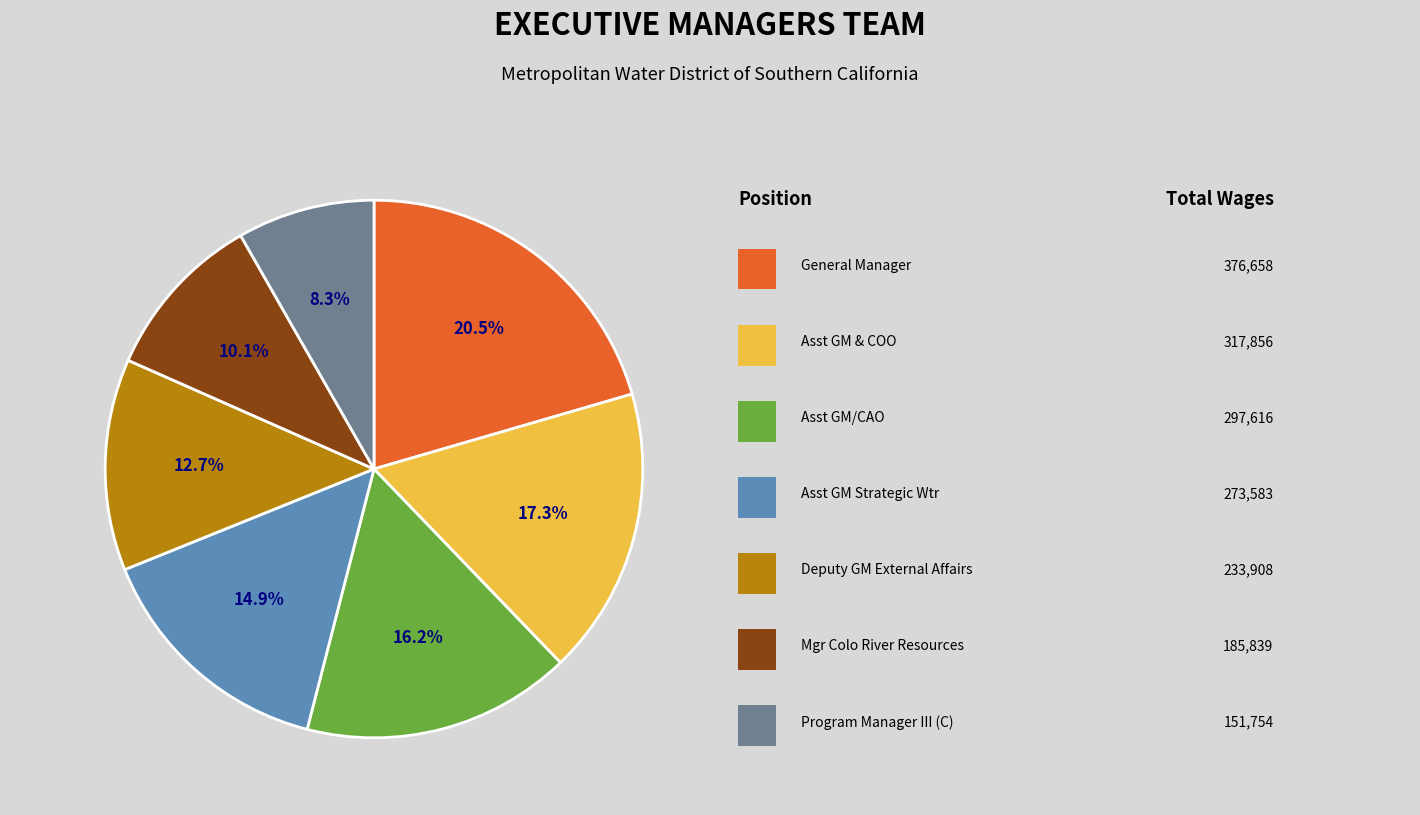

Is there any slice that represents more than half of the pie?

No